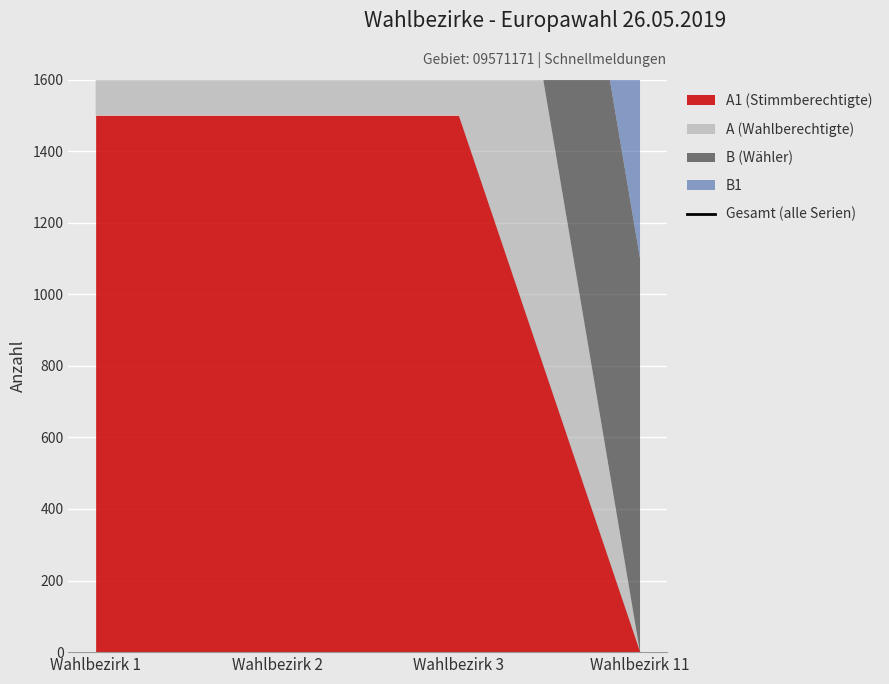

What is the difference between the maximum and minimum values?

1900